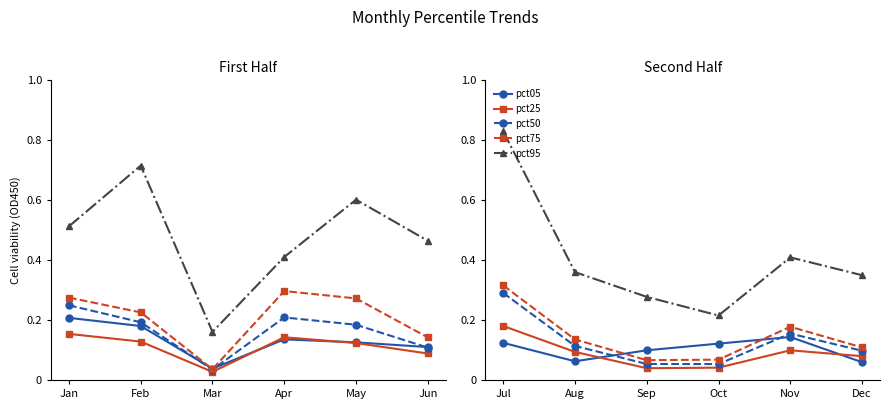

How many lines are shown in the chart?

5